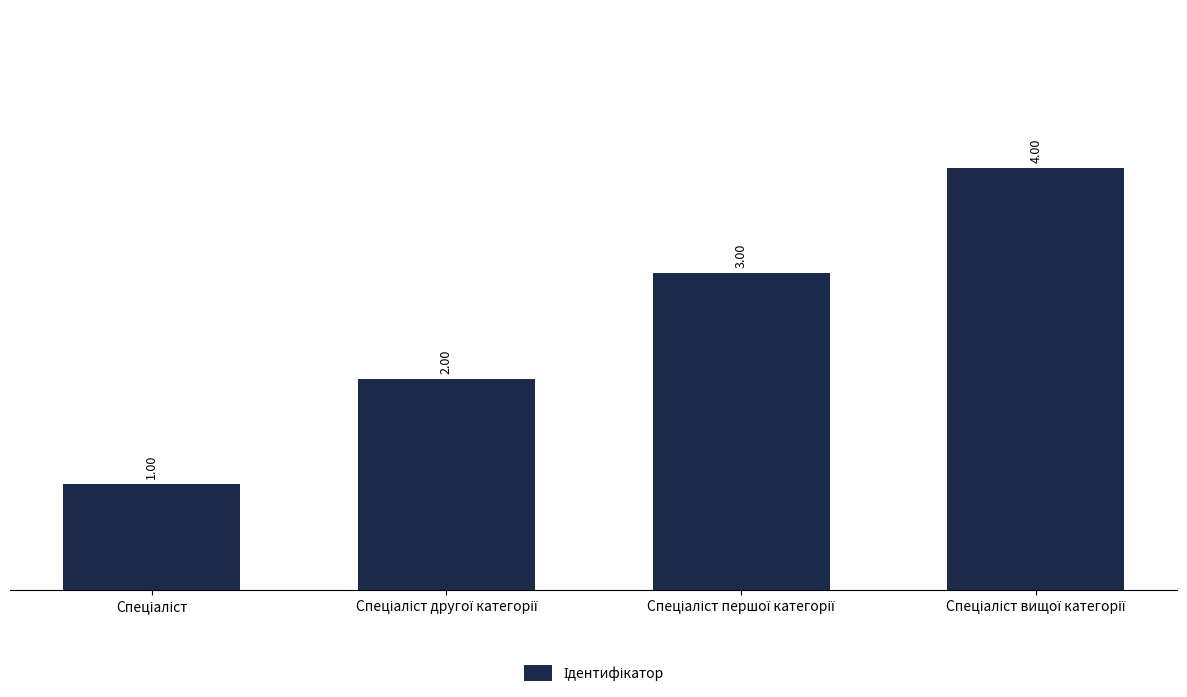

How many values are between 2 and 4?

3